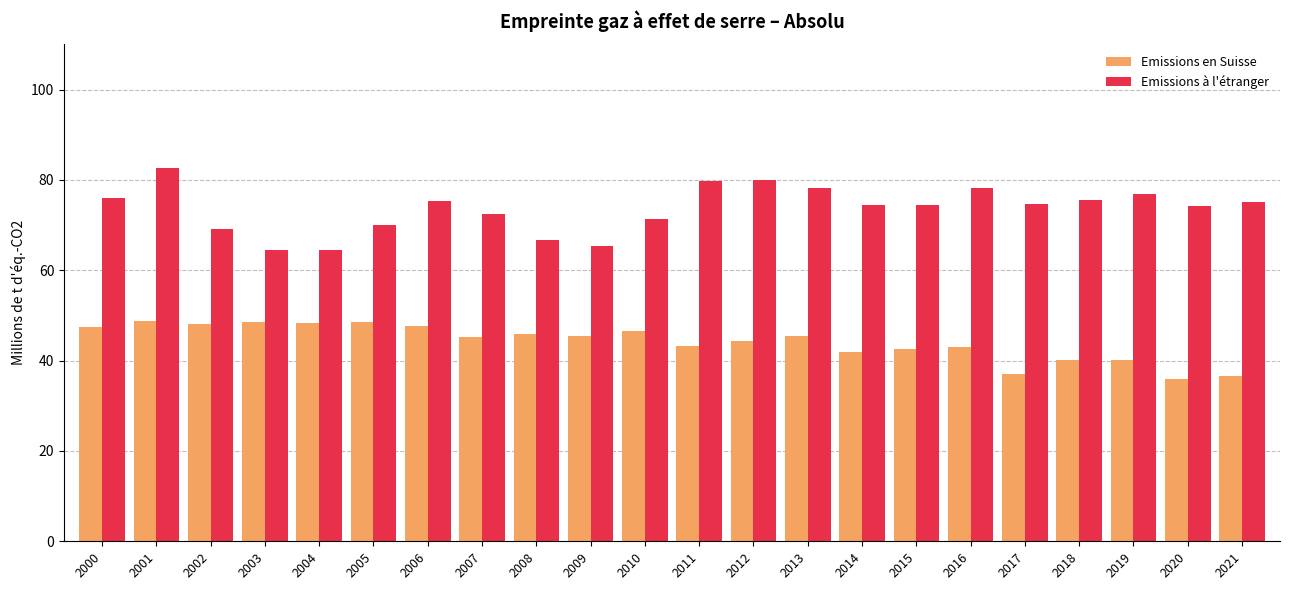

Where does the Emissions à l'étranger series first go above 74?

2000